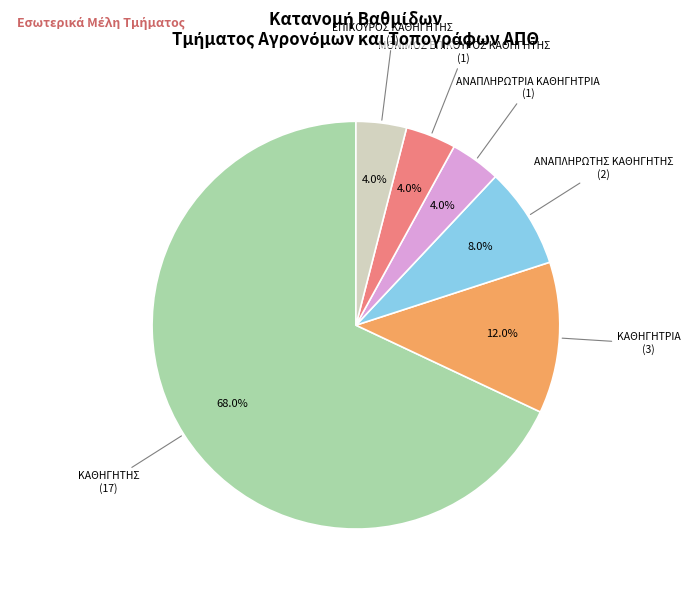

Is there a majority slice in this chart?

Yes